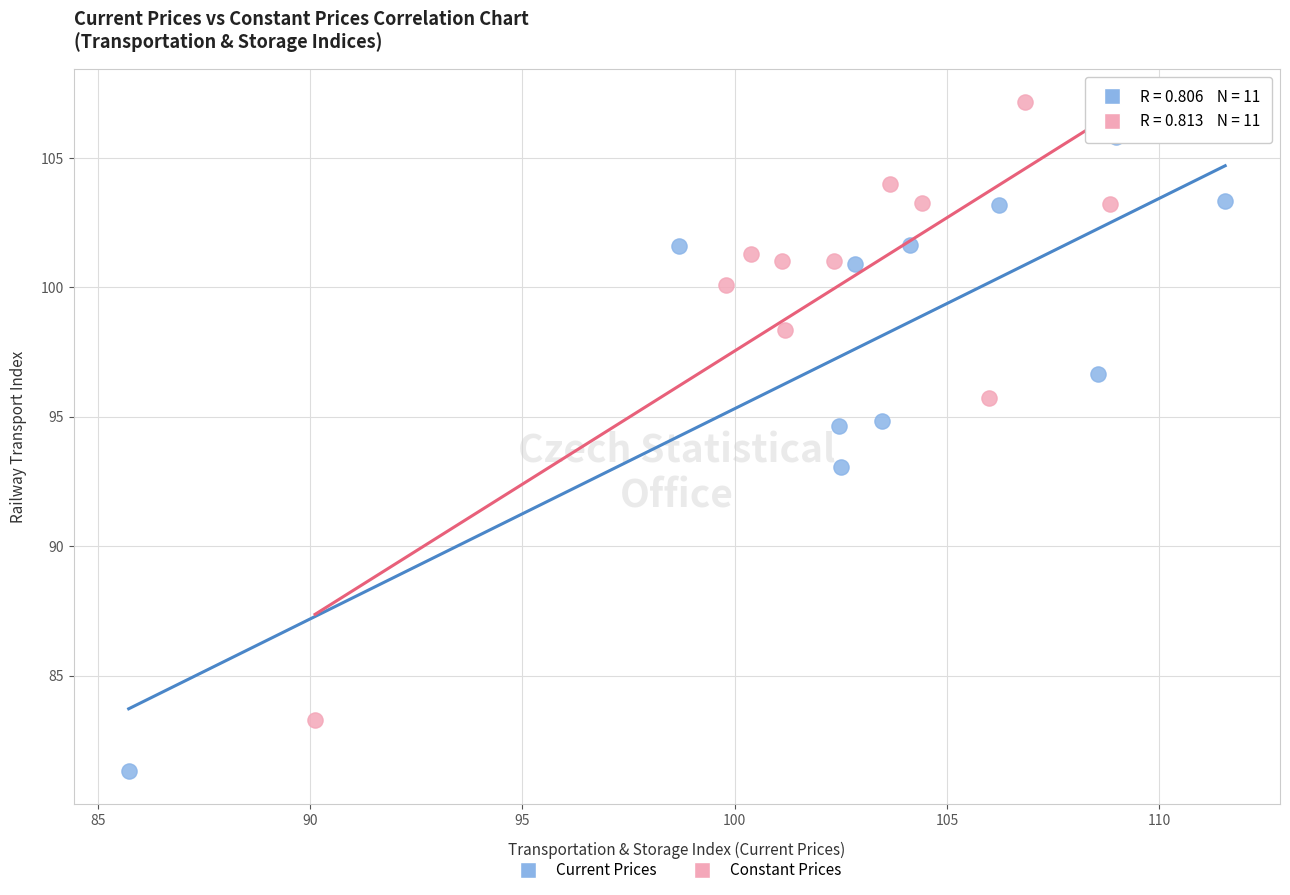

Which series contains the highest Y value?

Constant Prices